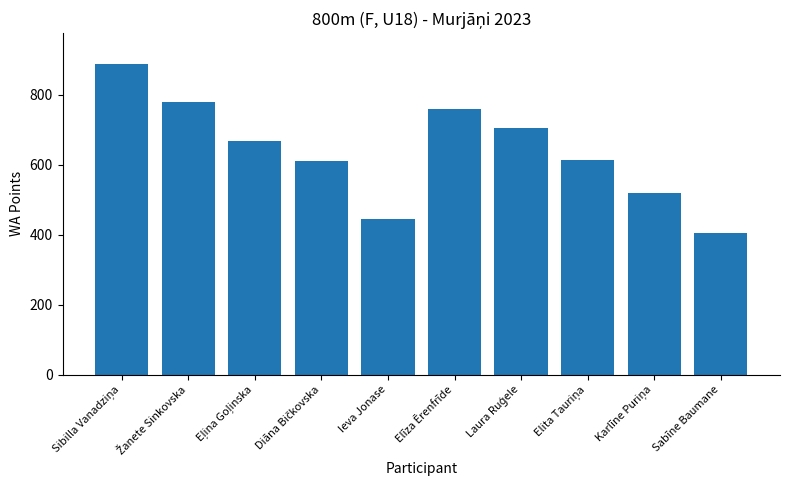

What is the greatest value displayed?

888